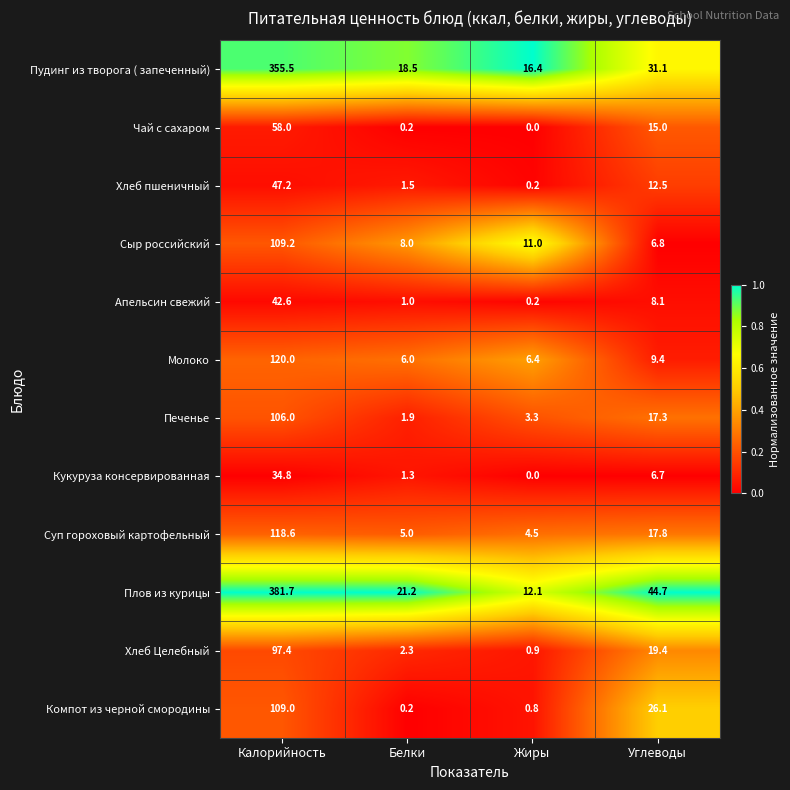

At which category is the sum across all series the highest?

Калорийность